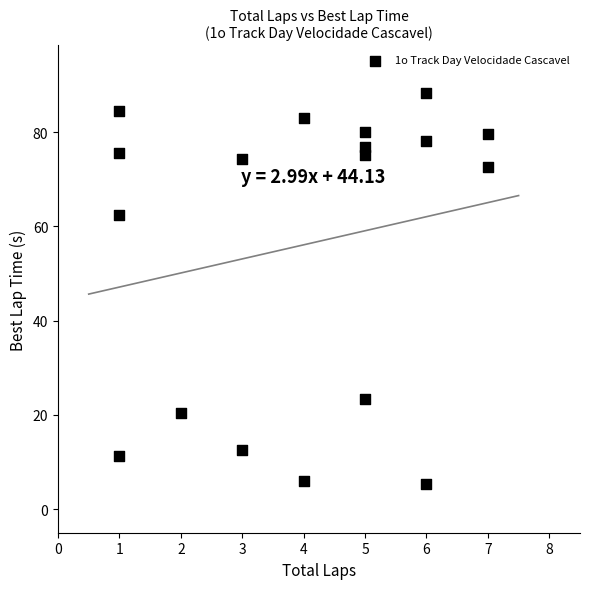

What Y value in the scatter plot is closest to 46?

62.4